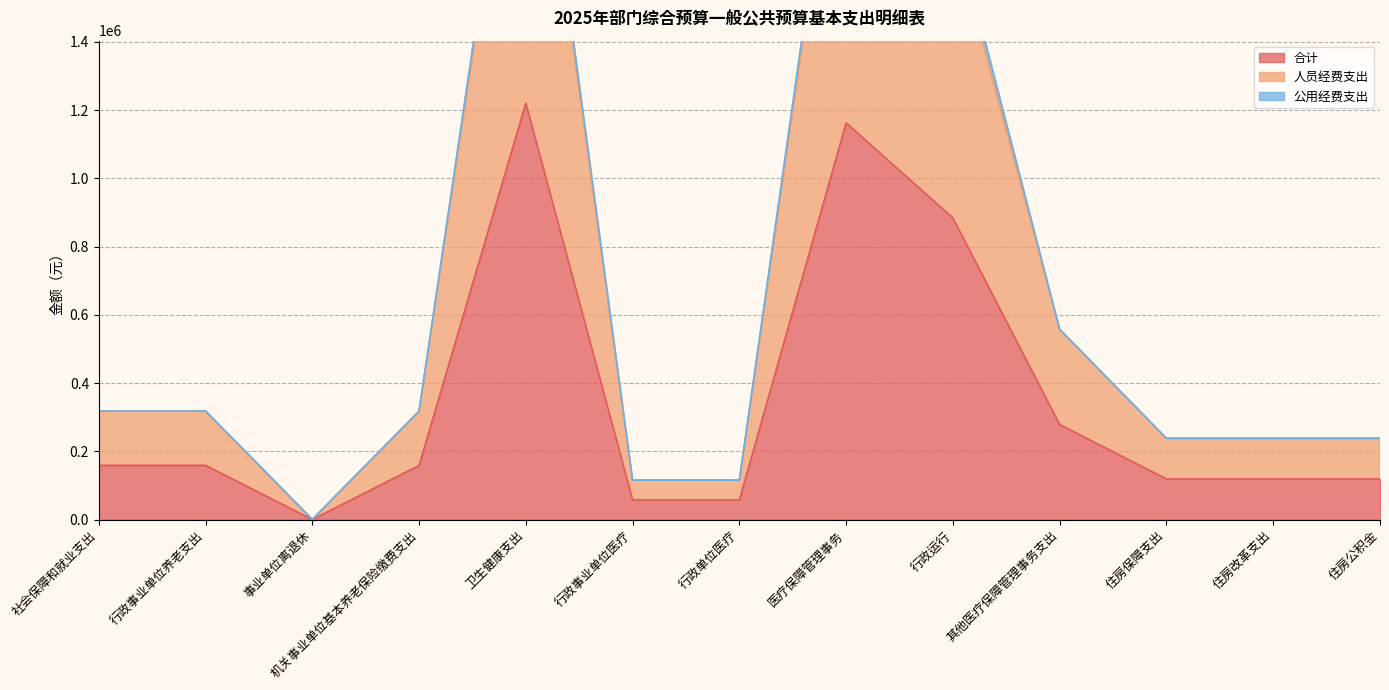

Which series has the largest total across all categories?

人员经费支出